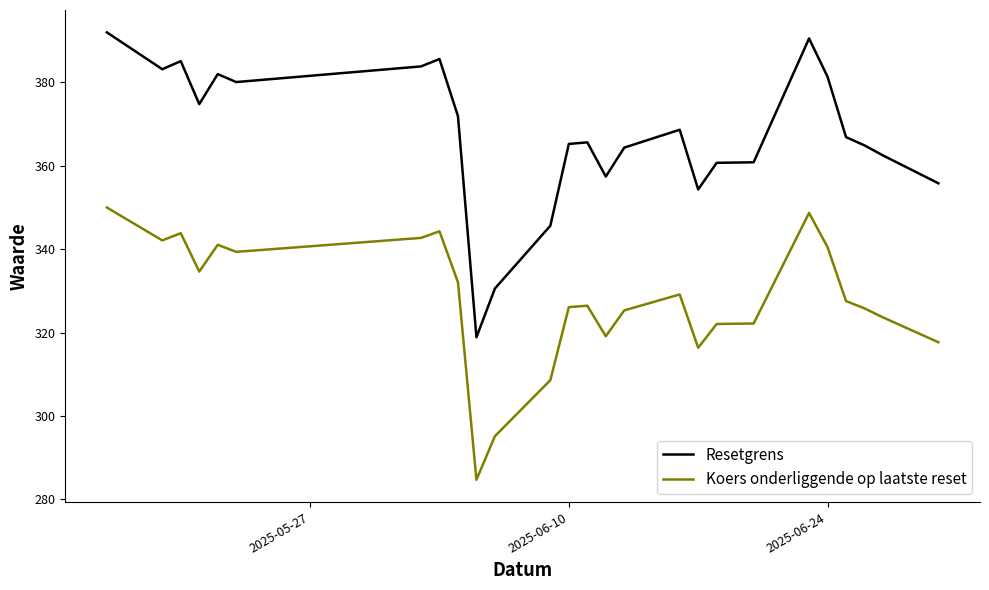

List the series in order of their overall mean, highest first.

Resetgrens, Koers onderliggende op laatste reset